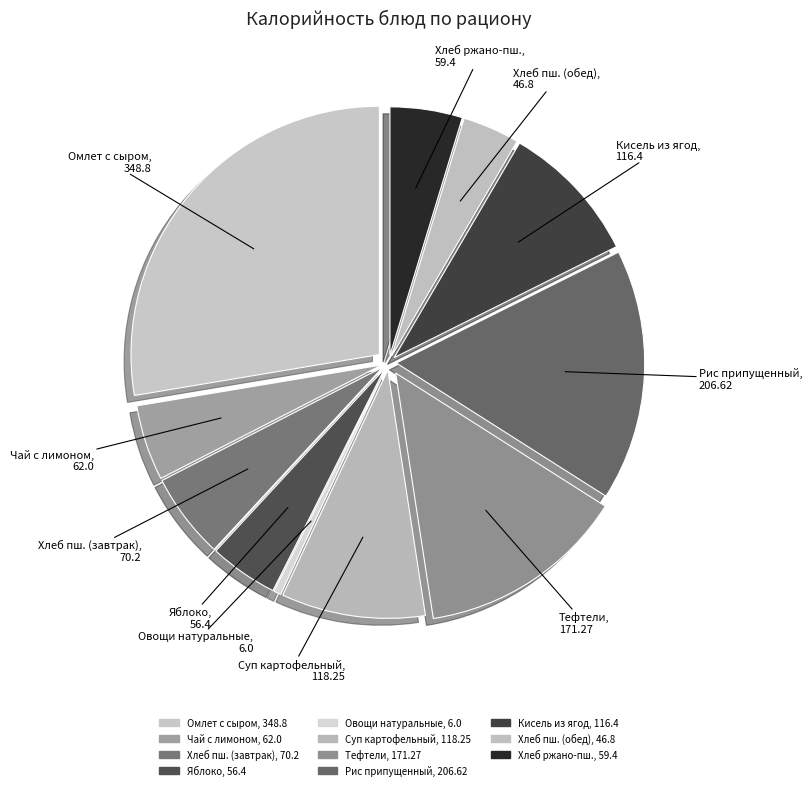

How many slices are in this pie chart?

11